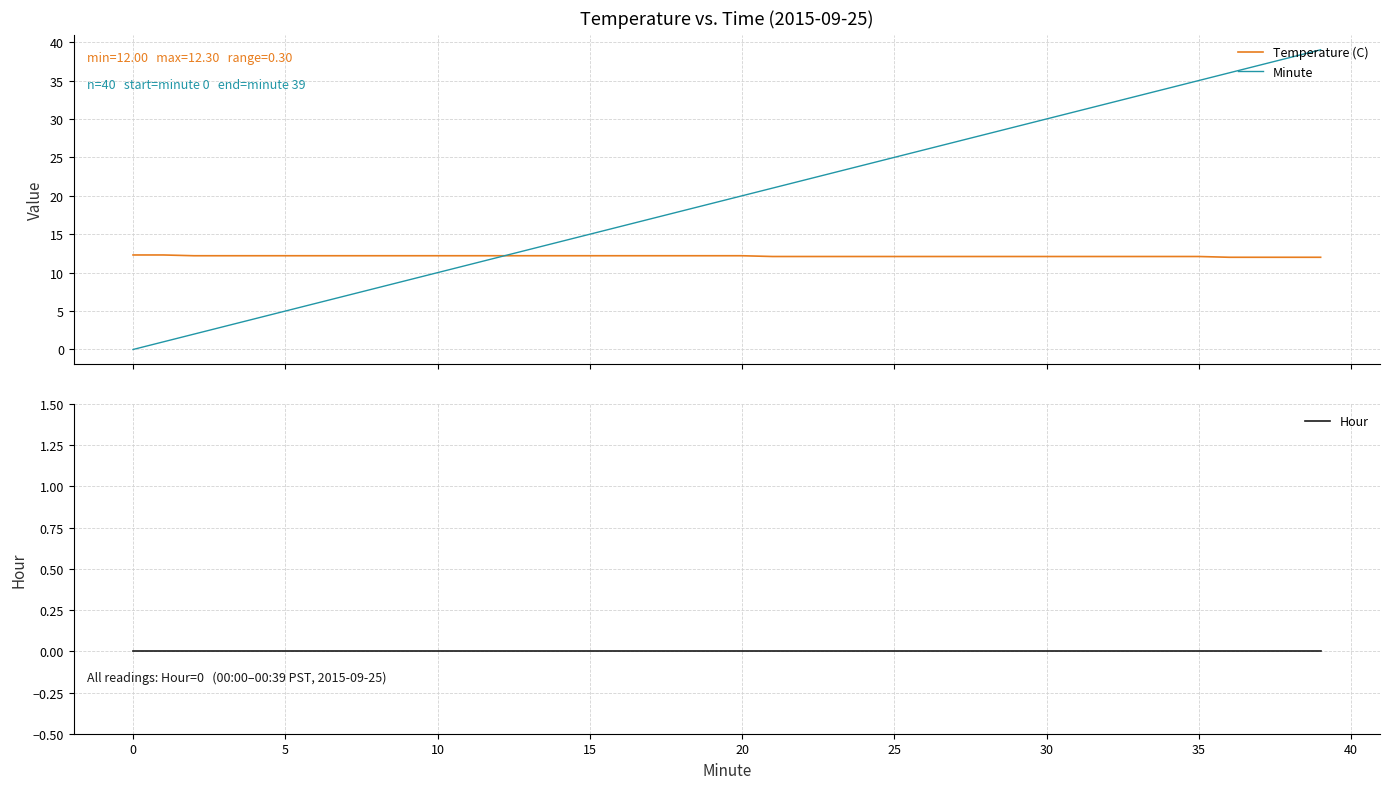

Which series changed the most between 14 and 27?

Minute